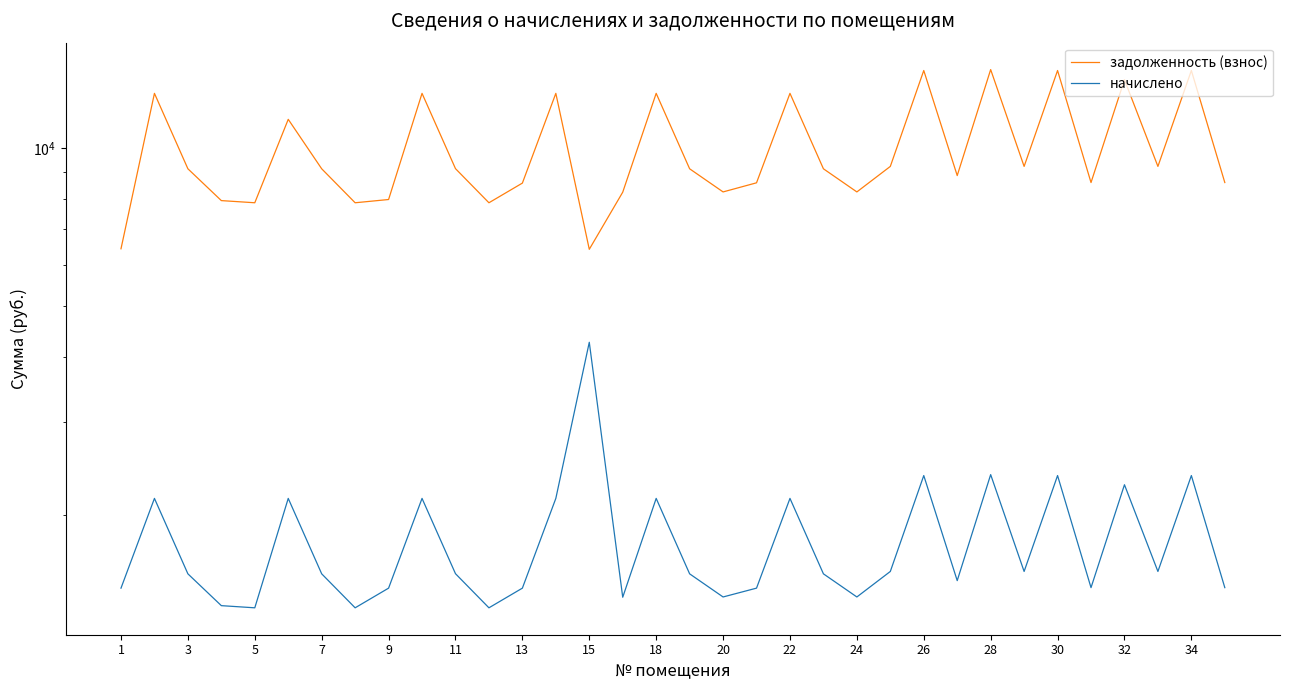

At which category is the sum across all series the highest?

28